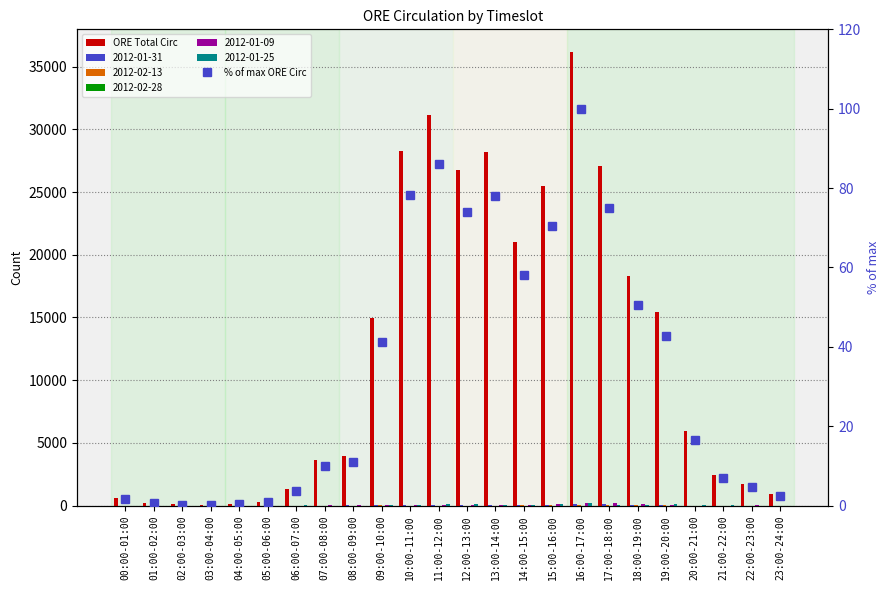

Which has a higher value, 10:00-11:00 or 16:00-17:00?

16:00-17:00